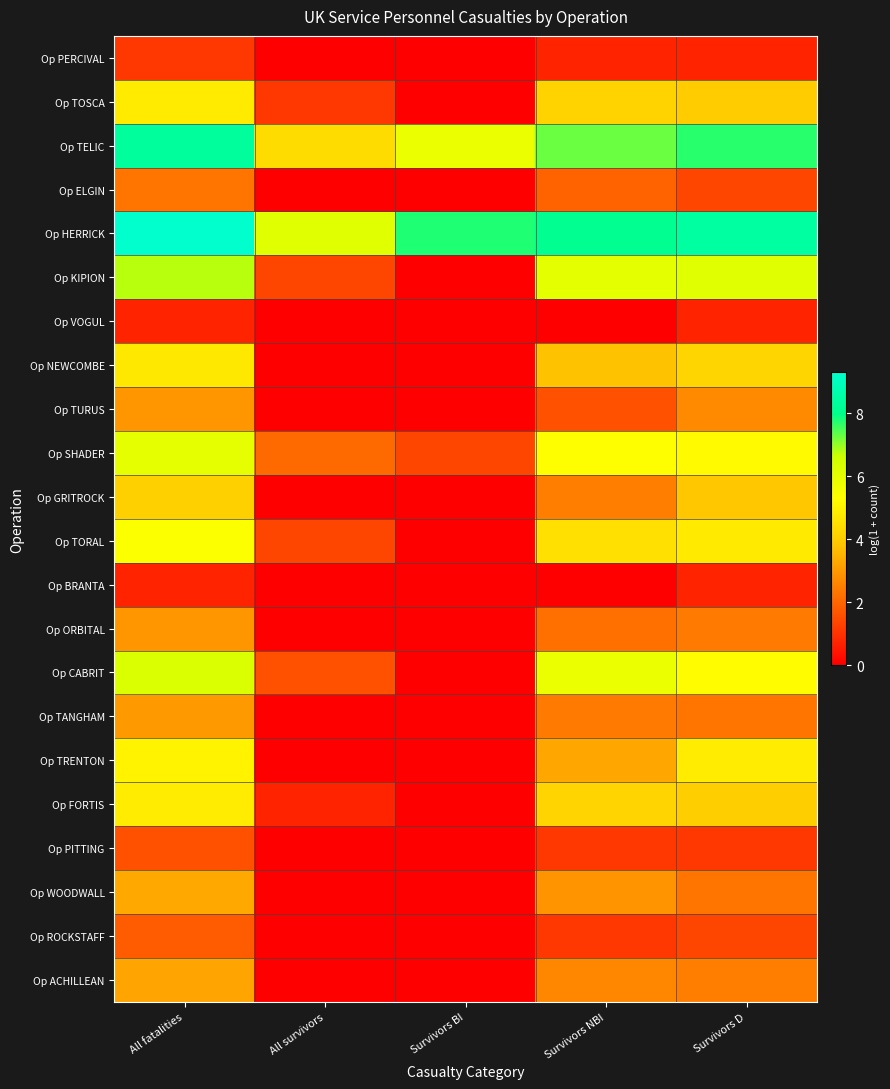

Between Survivors NBI and All fatalities, which is larger?

All fatalities